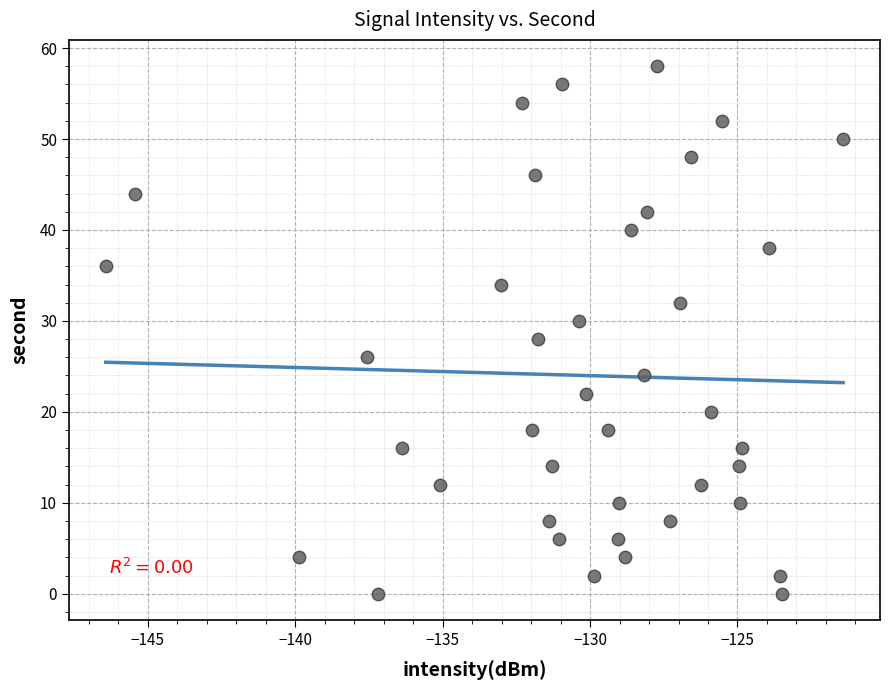

What is the range of Y values (max minus min)?

58